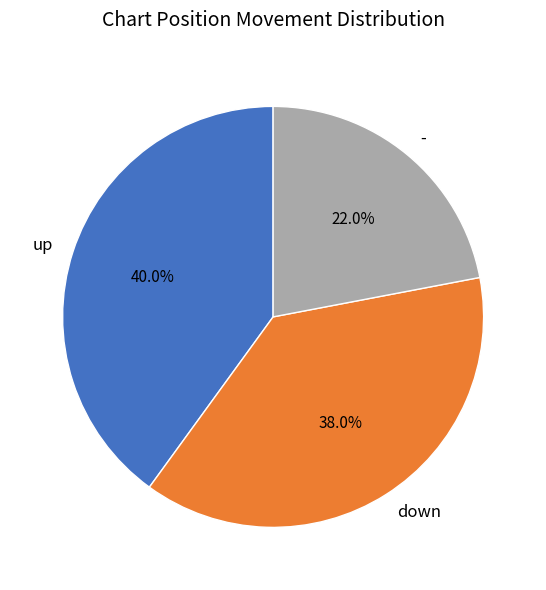

To the nearest percent, what is the difference between the largest and smallest slice percentages?

18%